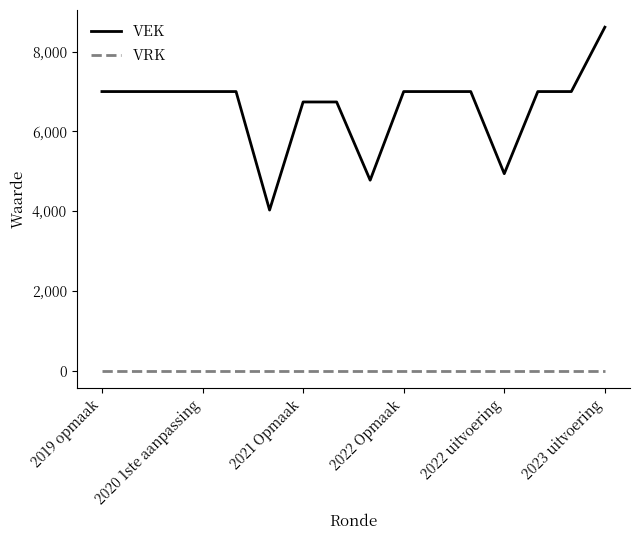

What is the greatest value displayed?

8613